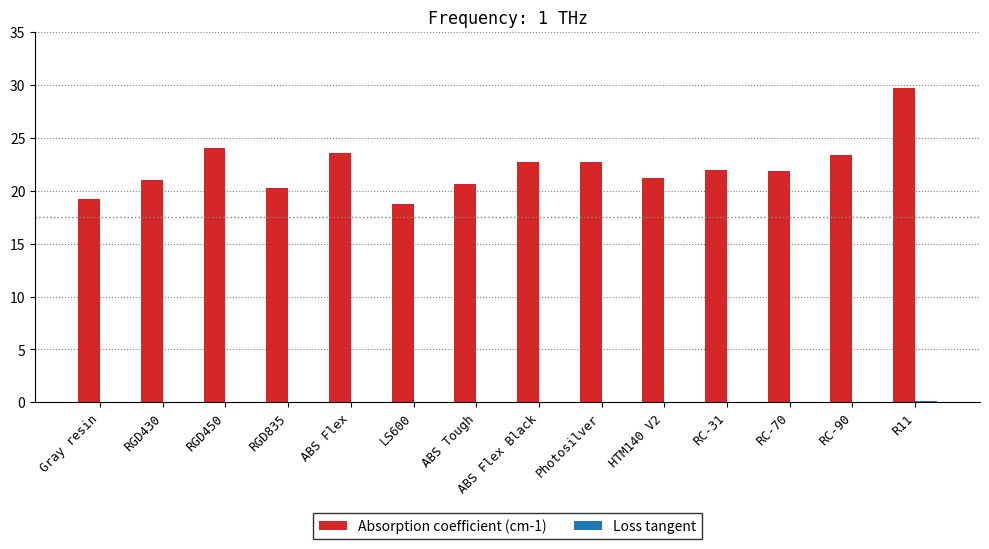

Is it true that Absorption coefficient (cm-1) equals 10.3 at RC-31?

False